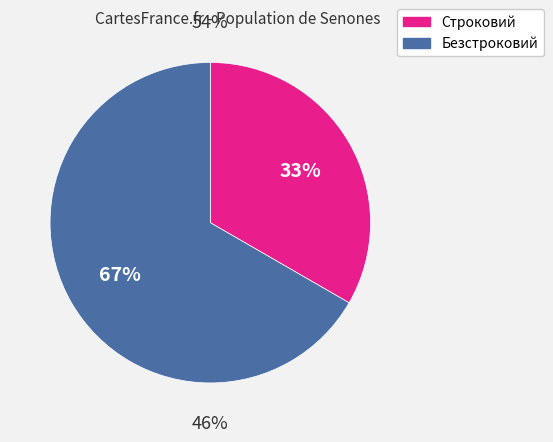

Approximately how many times larger is the value at Безстроковий compared to Строковий?

2.0